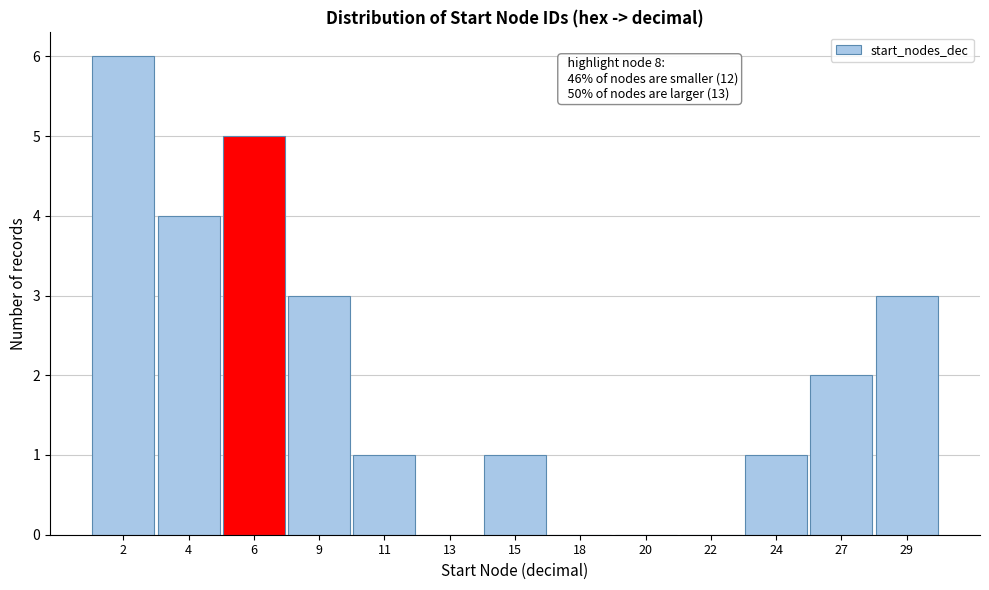

Reading left to right, what are all the values shown in this chart?

2=6	4=4	6=5	9=3	11=1	13=0	15=1	18=0	20=0	22=0	24=1	27=2	29=3